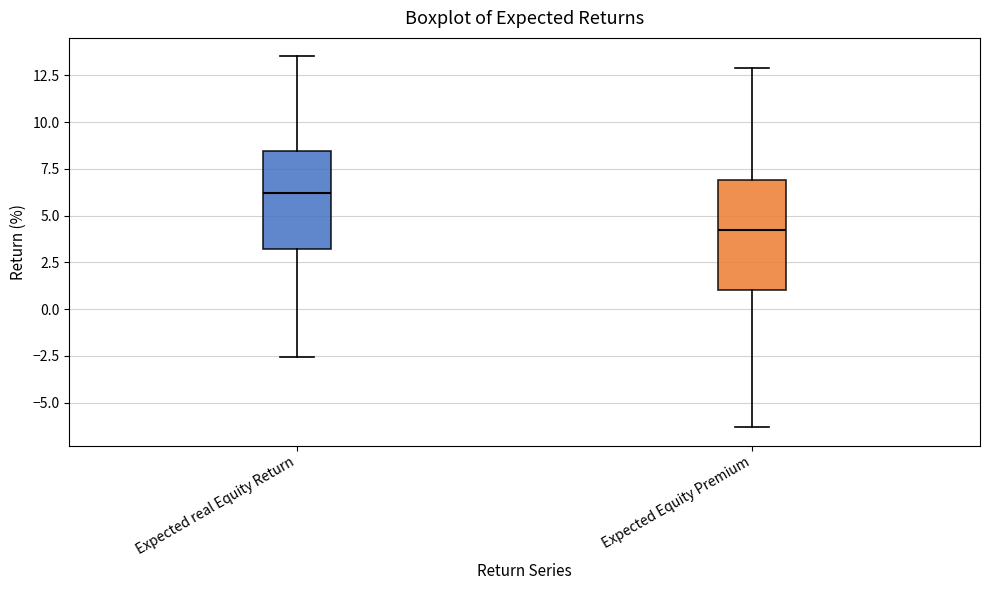

Reading left to right, transcribe this box plot: for each box, give where its median line is, the range the box spans, and where its two whiskers end, as read against the y-axis. The values are not printed on the chart, so give them approximately, as read against the axis.

Expected real Equity Return: median 6.0, box 3.0 to 8.5, whiskers -2.5 to 13.5
Expected Equity Premium: median 4.0, box 1.0 to 7.0, whiskers -6.5 to 13.0